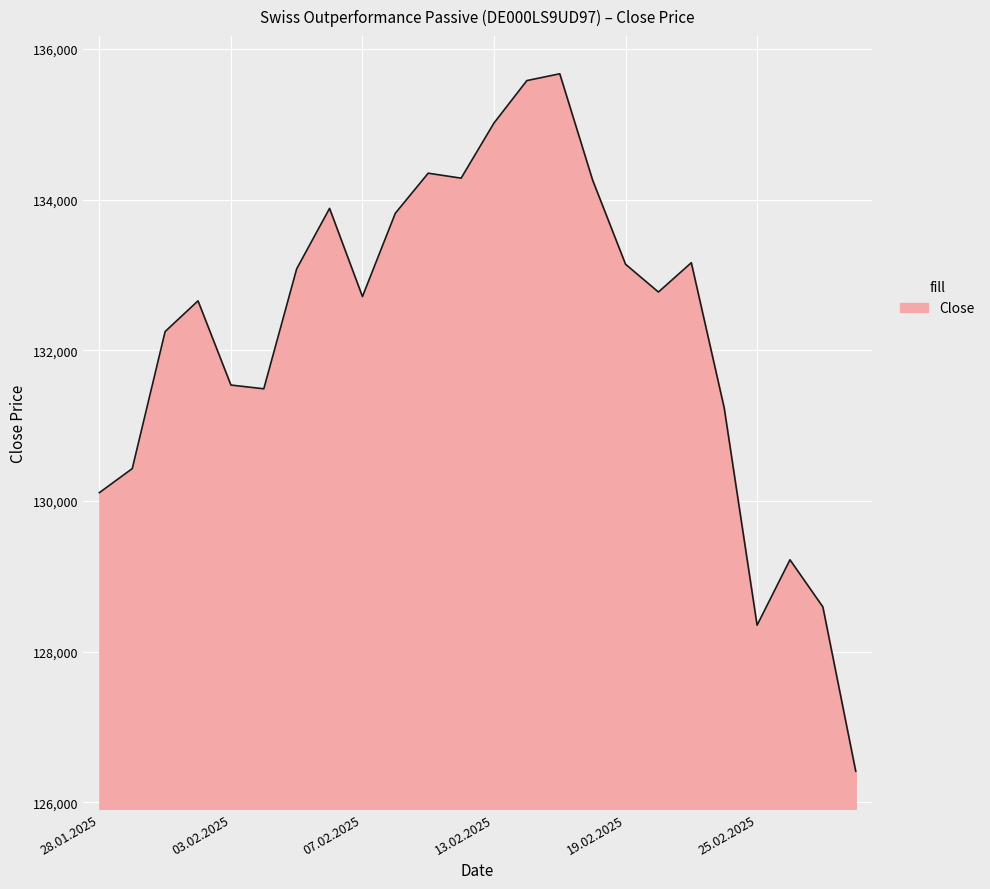

What is the greatest value displayed?

135669